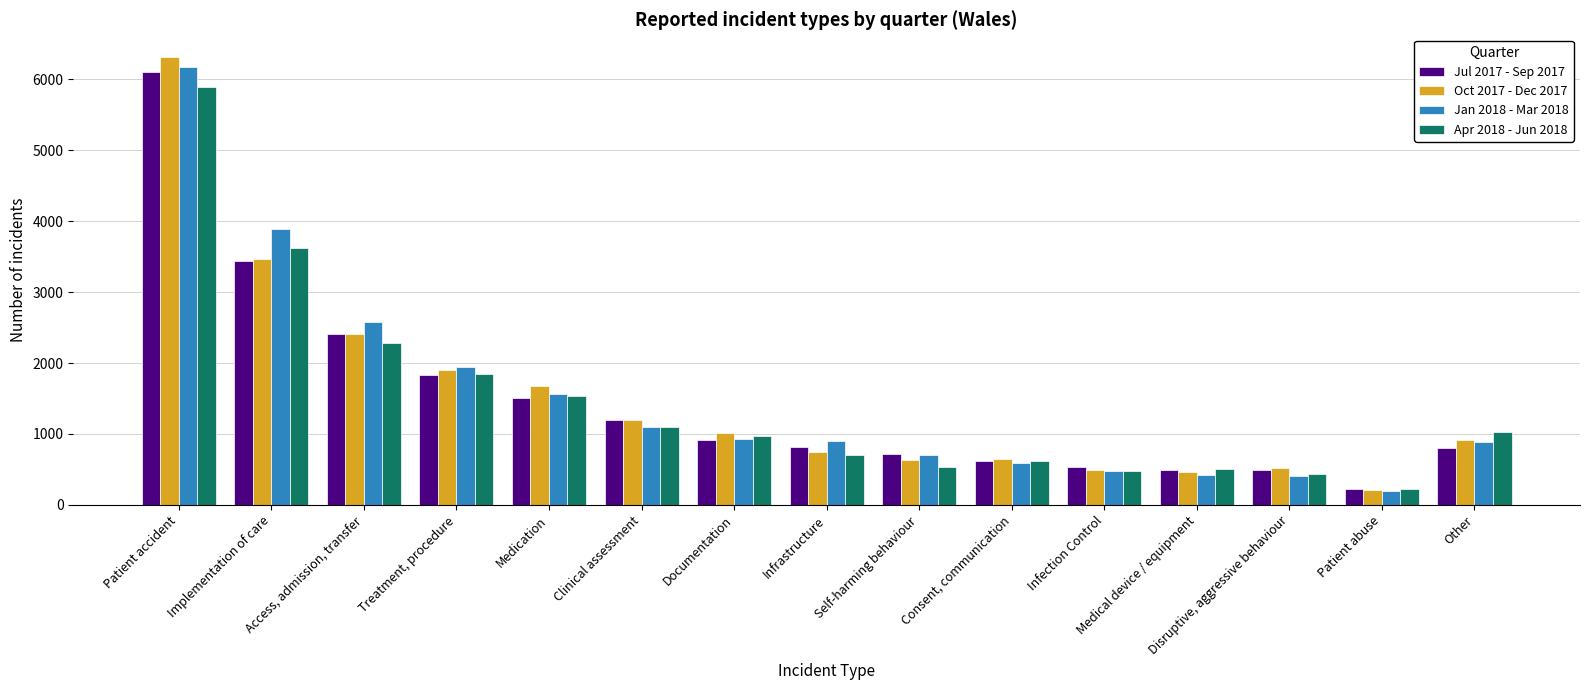

Are the bars horizontal?

No